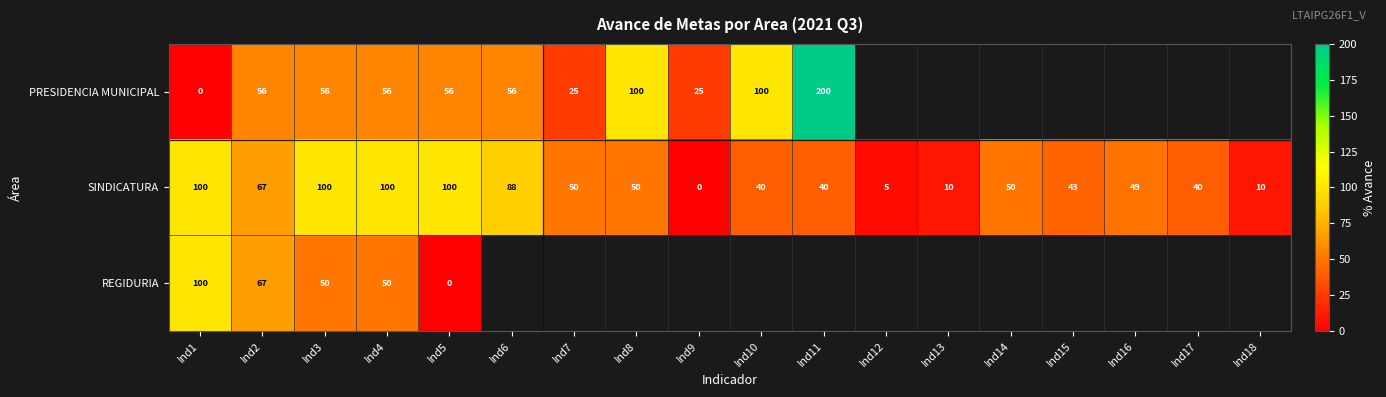

At which category is the sum across all series the highest?

Ind3